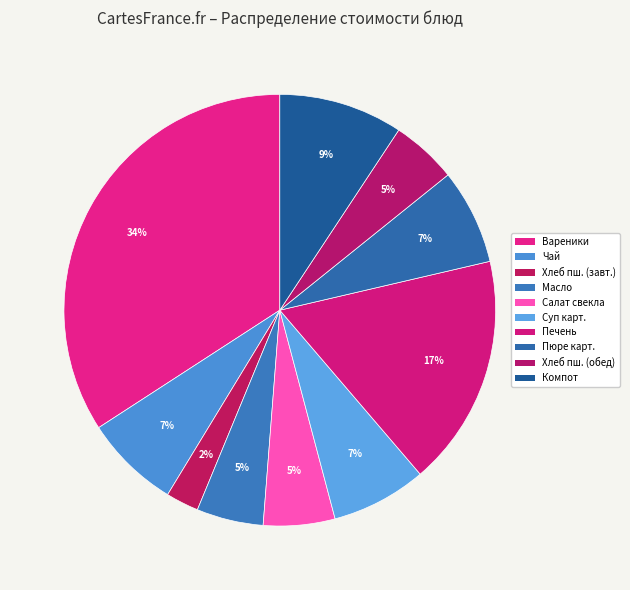

Which category has the biggest portion of the pie?

Вареники с картошкой